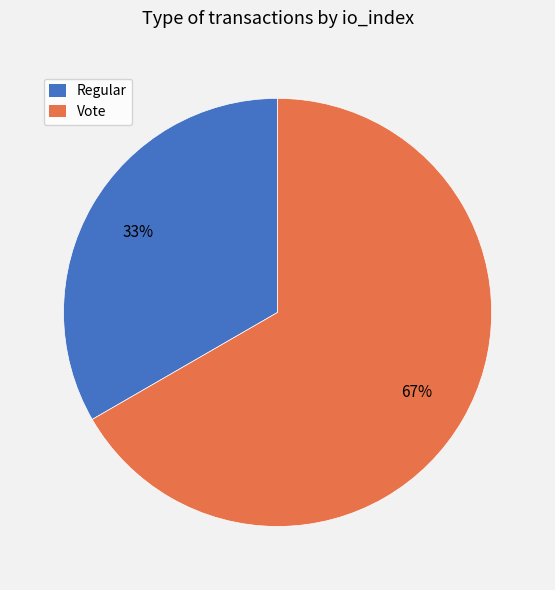

Which has a higher value, Vote or Regular?

Vote